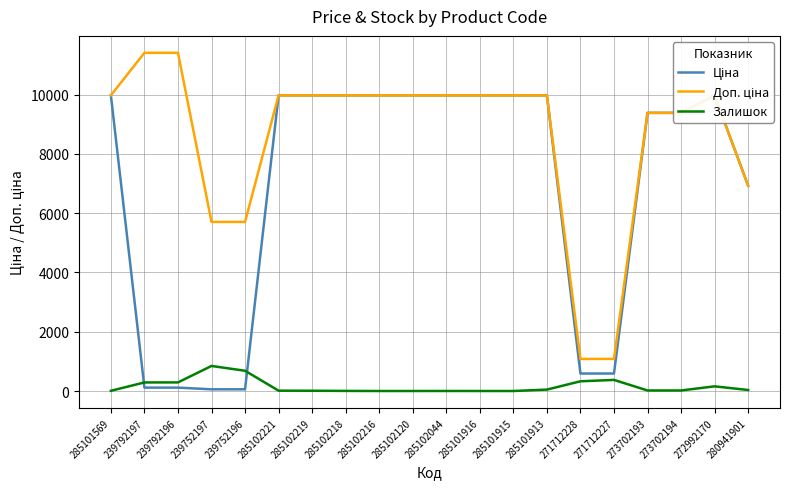

What is the maximum value for Залишок?

845.0